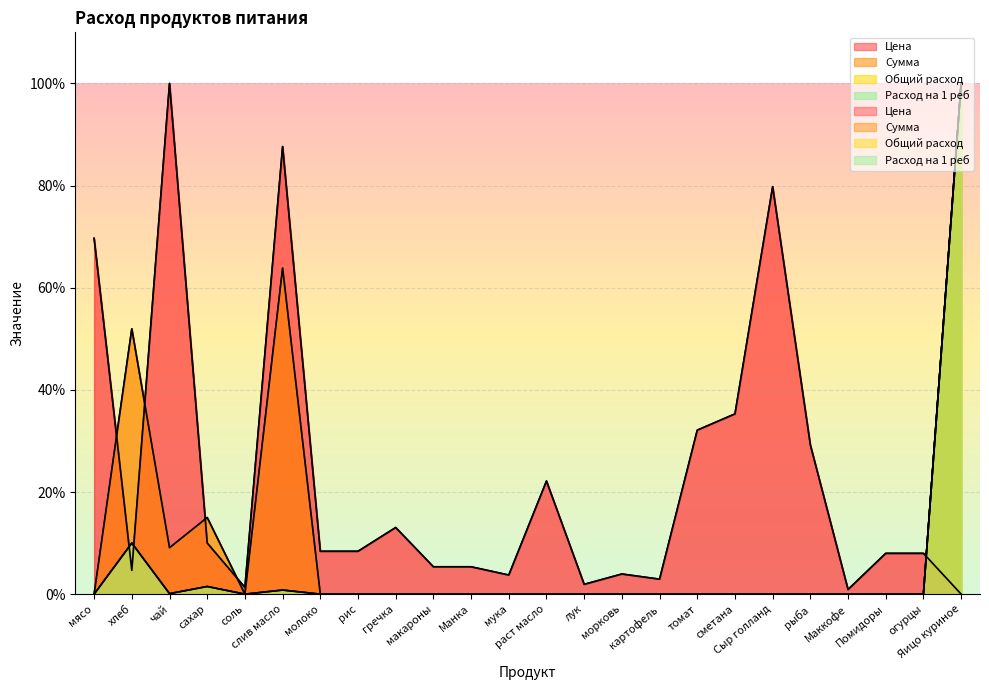

Which series has the largest total across all categories?

Цена